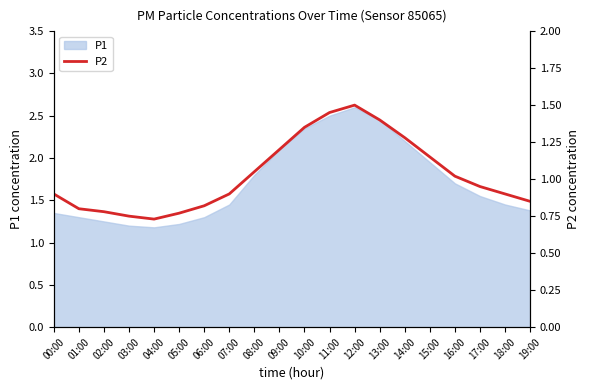

What is the difference between the values at 19:00 and 17:00?

0.1